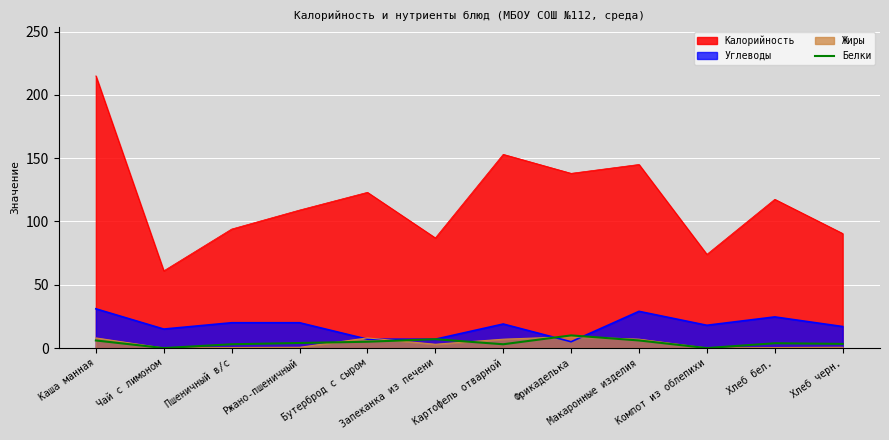

At which category does the data reach its first local valley?

Чай с лимоном